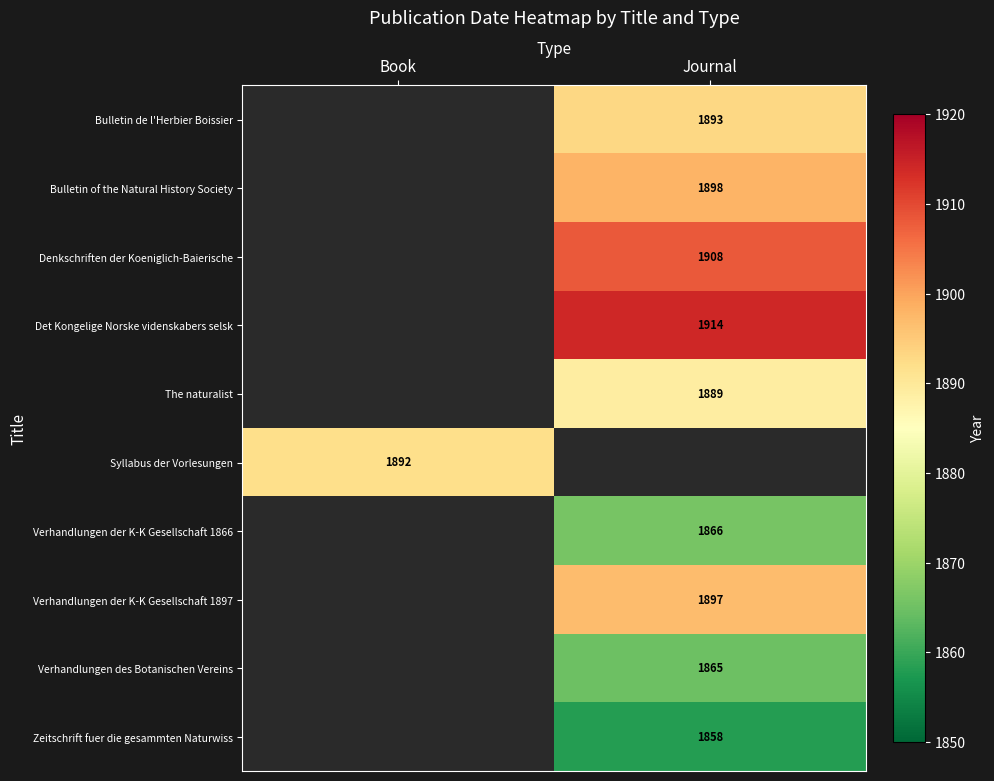

True or false: Zeitschrift fuer die gesammten Naturwiss has a value of 877 at Journal.

False